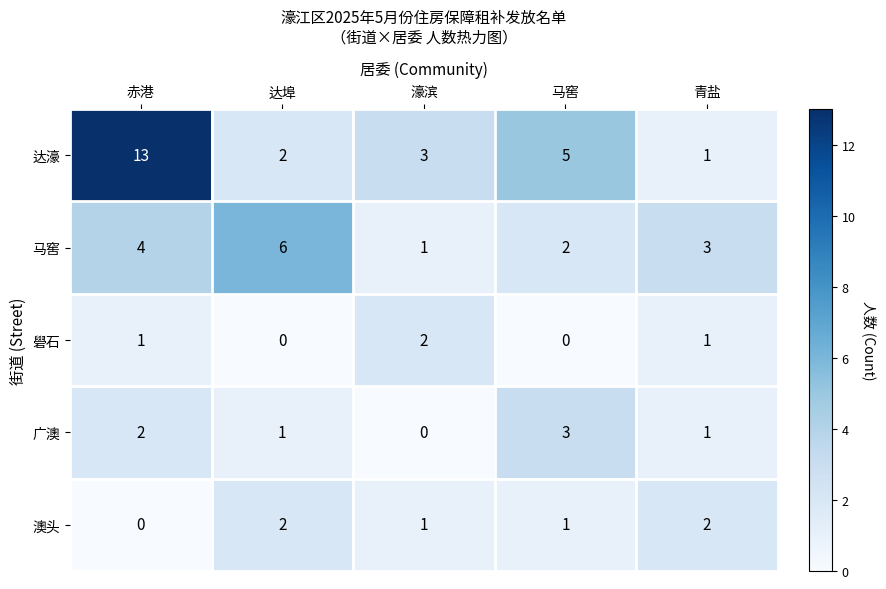

What is the total value across all series at 马窖?

11